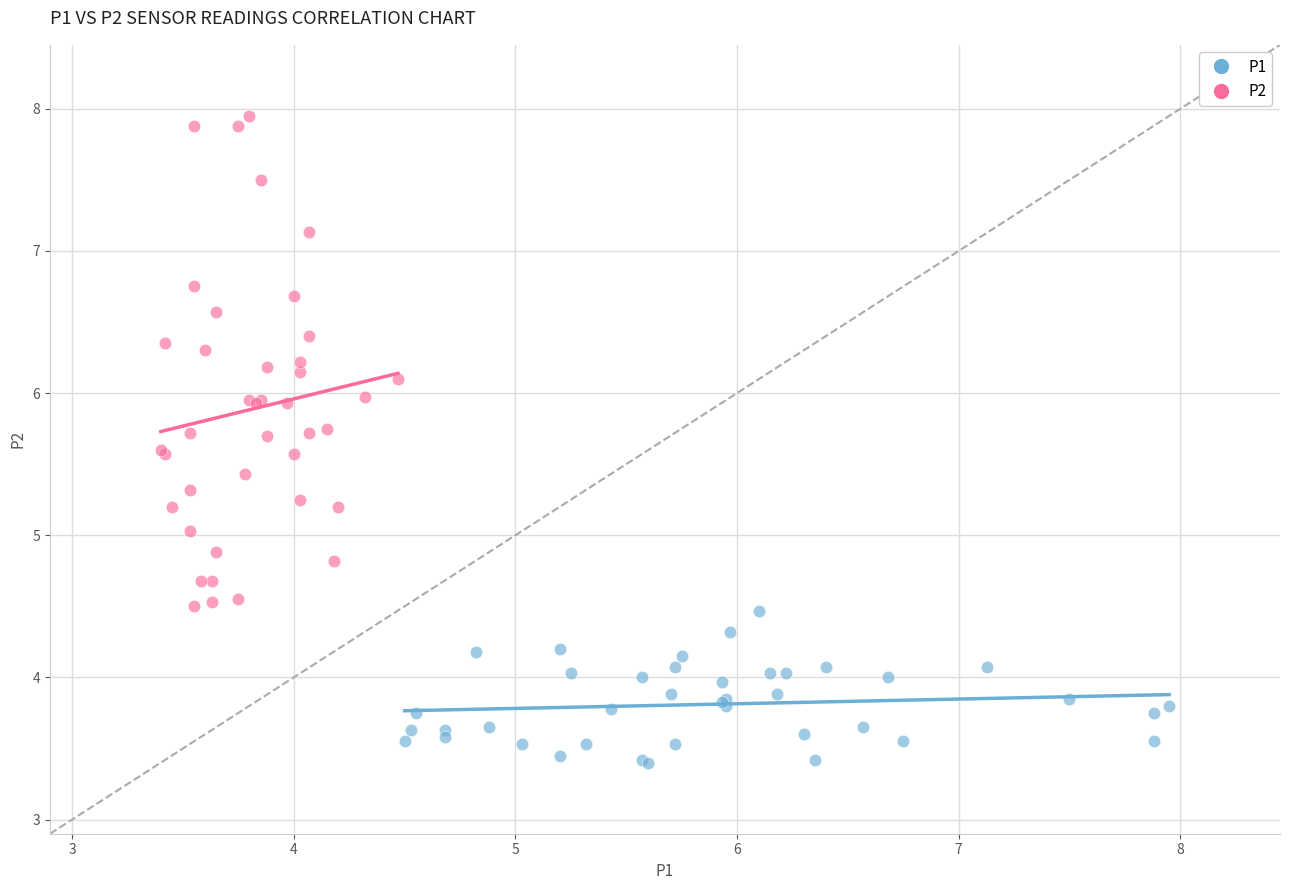

Which series contains the lowest Y value?

P1